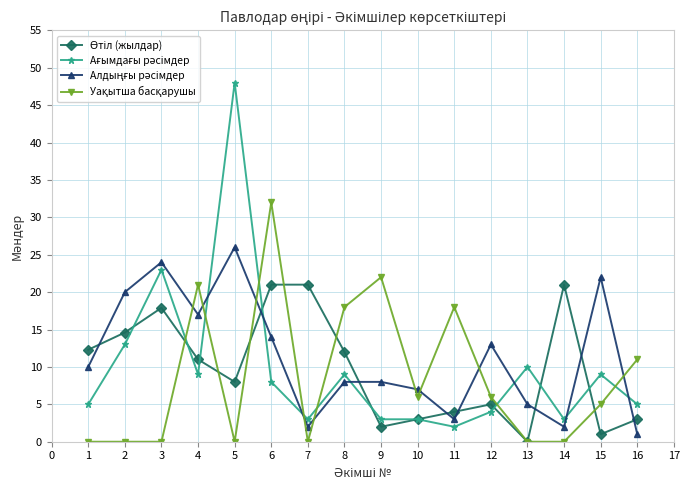

At which category is the sum across all series the highest?

5